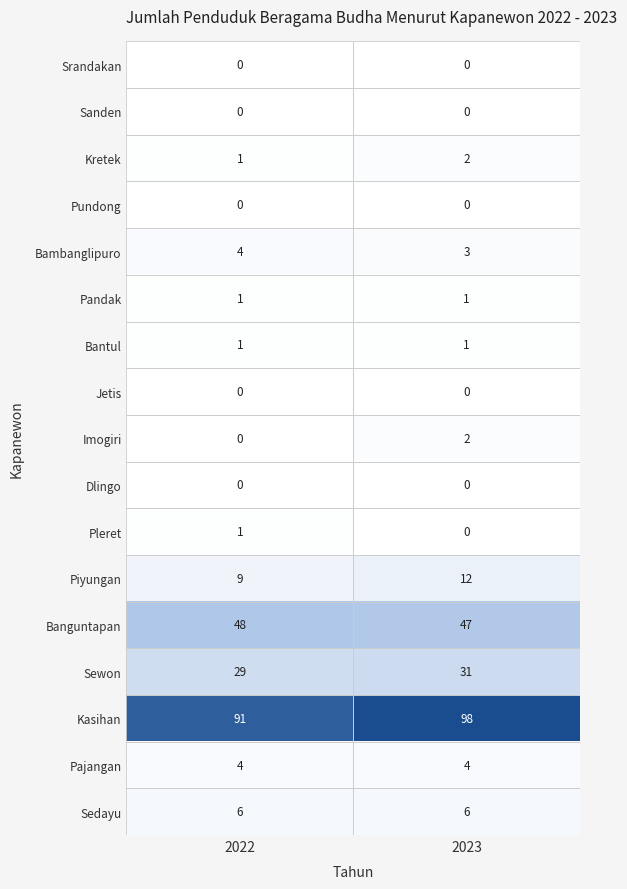

What is the difference between the highest and lowest values at 2023?

98